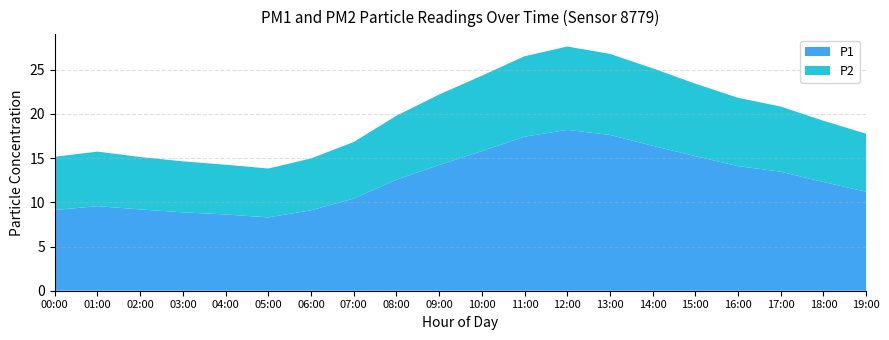

Reading left to right, transcribe all the data shown in this chart.

P1: 9.1	9.6	9.2	8.9	8.6	8.3	9.1	10.4	12.6	14.2	15.8	17.4	18.2	17.6	16.4	15.2	14.1	13.5	12.3	11.2
P2: 6.0	6.2	5.9	5.8	5.6	5.5	5.9	6.4	7.2	8.0	8.5	9.1	9.4	9.2	8.8	8.2	7.7	7.4	6.9	6.6